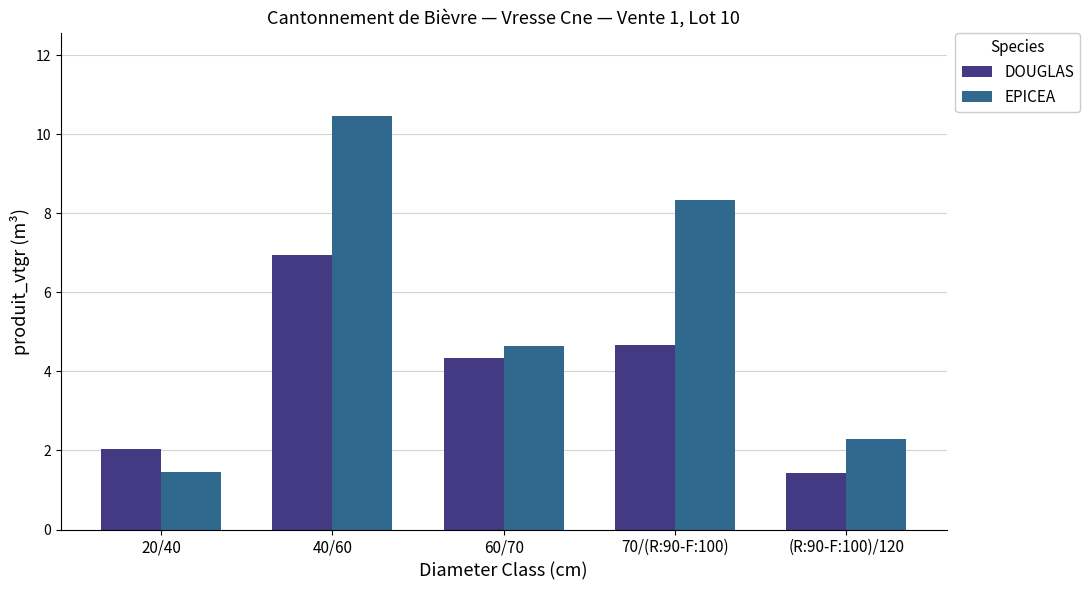

Which series changed the most between 70/(R:90-F:100) and (R:90-F:100)/120?

EPICEA